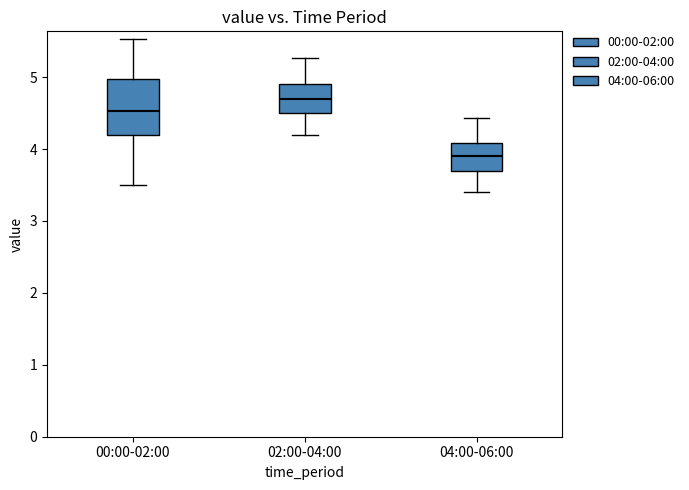

Reading left to right, read every box against the y-axis: the position of its median line, the range the box covers, and the ends of its whiskers. The values are not printed on the chart, so give them approximately, as read against the axis.

00:00-02:00: median 4.5, box 4.2 to 5.0, whiskers 3.5 to 5.5
02:00-04:00: median 4.7, box 4.5 to 4.9, whiskers 4.2 to 5.3
04:00-06:00: median 3.9, box 3.7 to 4.1, whiskers 3.4 to 4.4